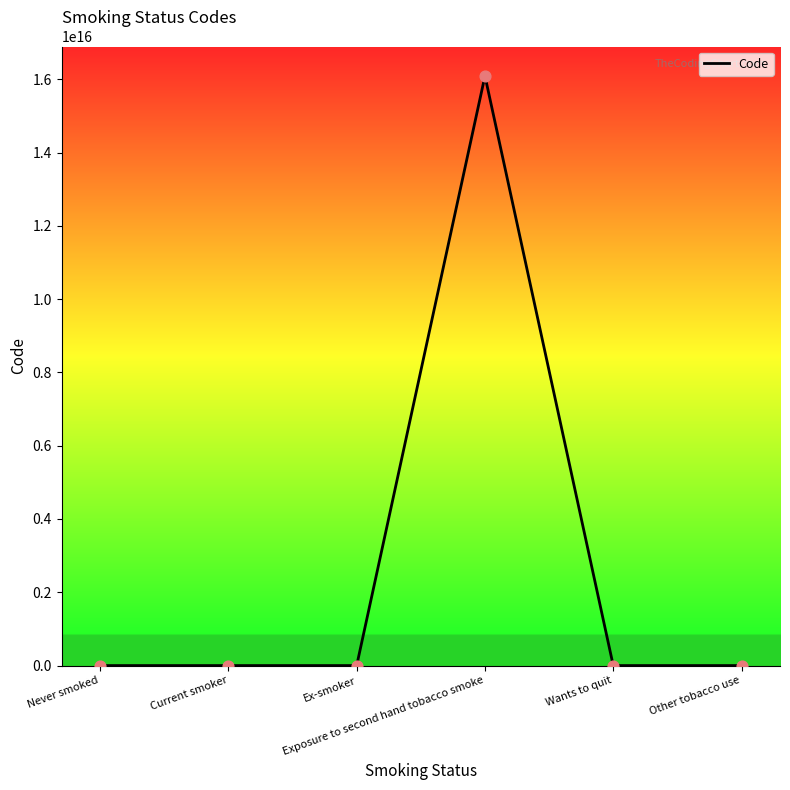

How many lines are shown in the chart?

1